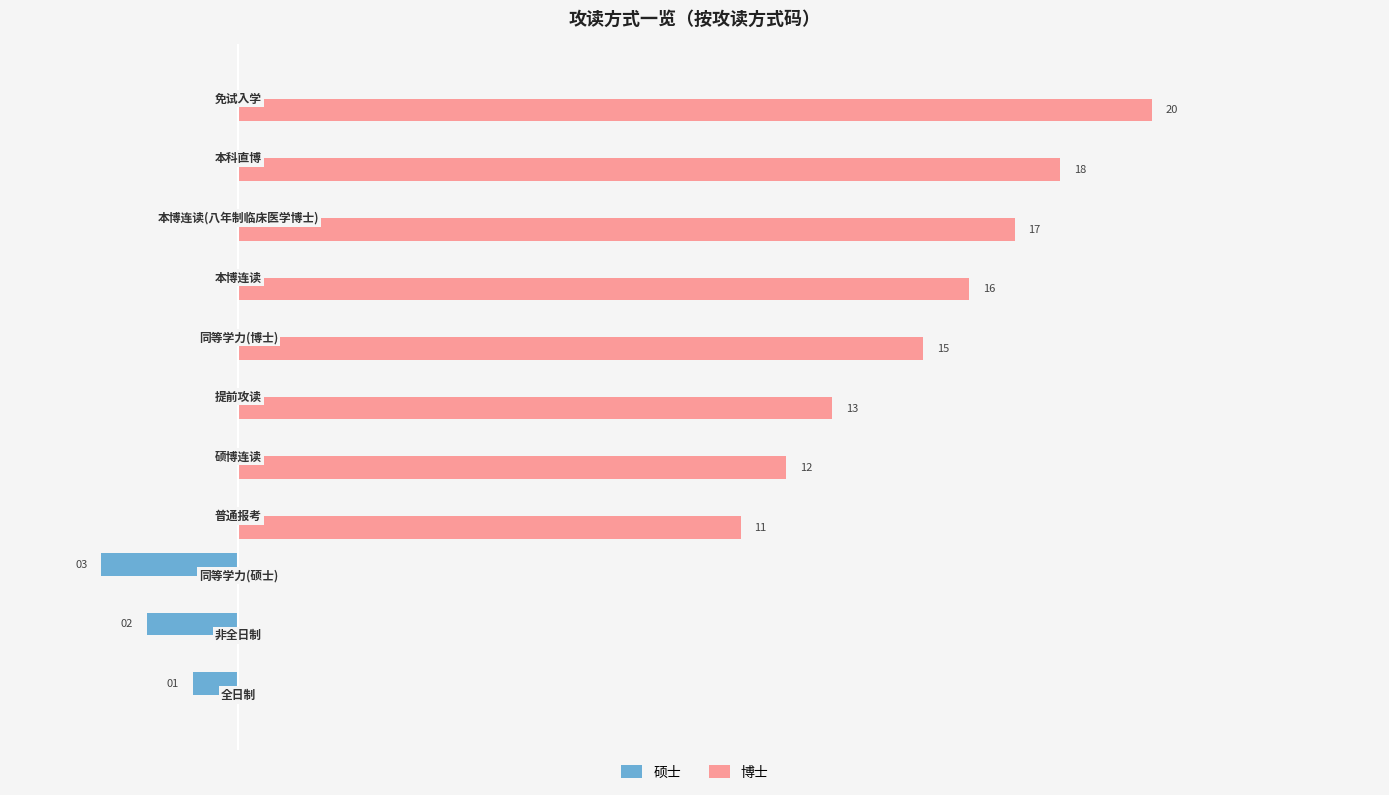

Which series has the largest total across all categories?

博士